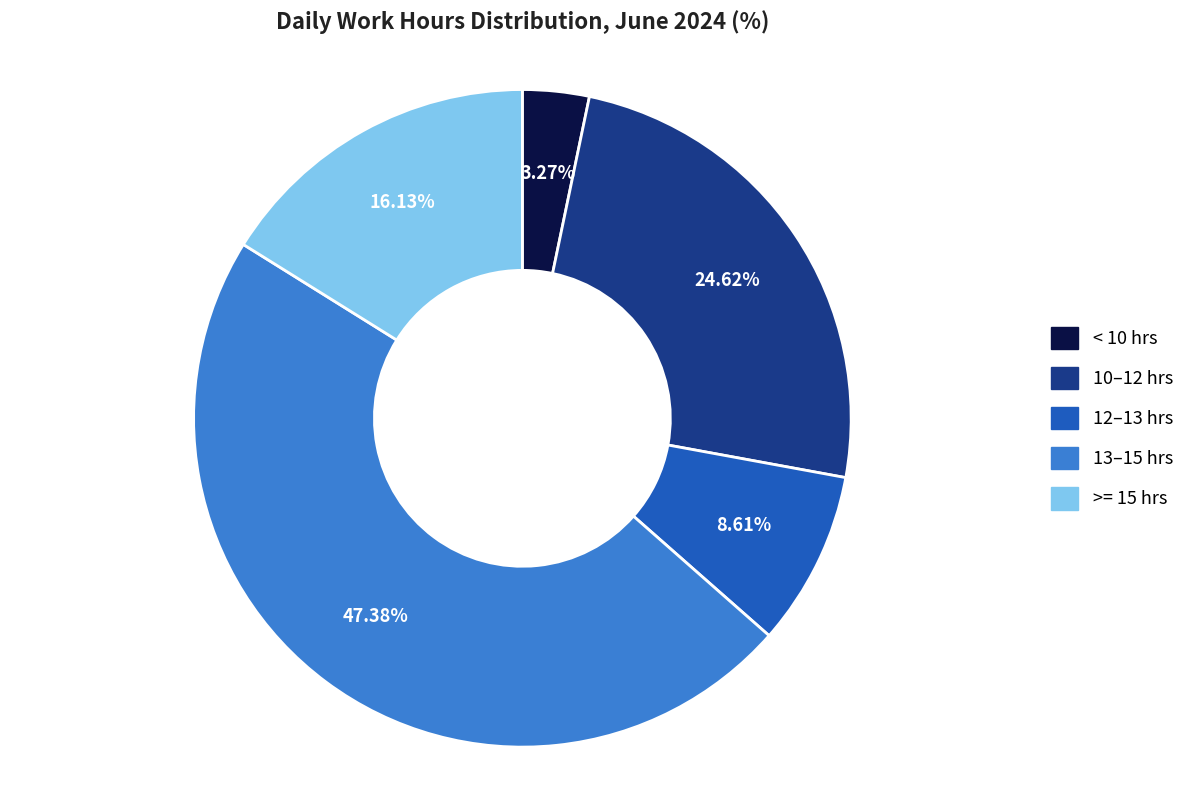

Is there a majority slice in this chart?

No